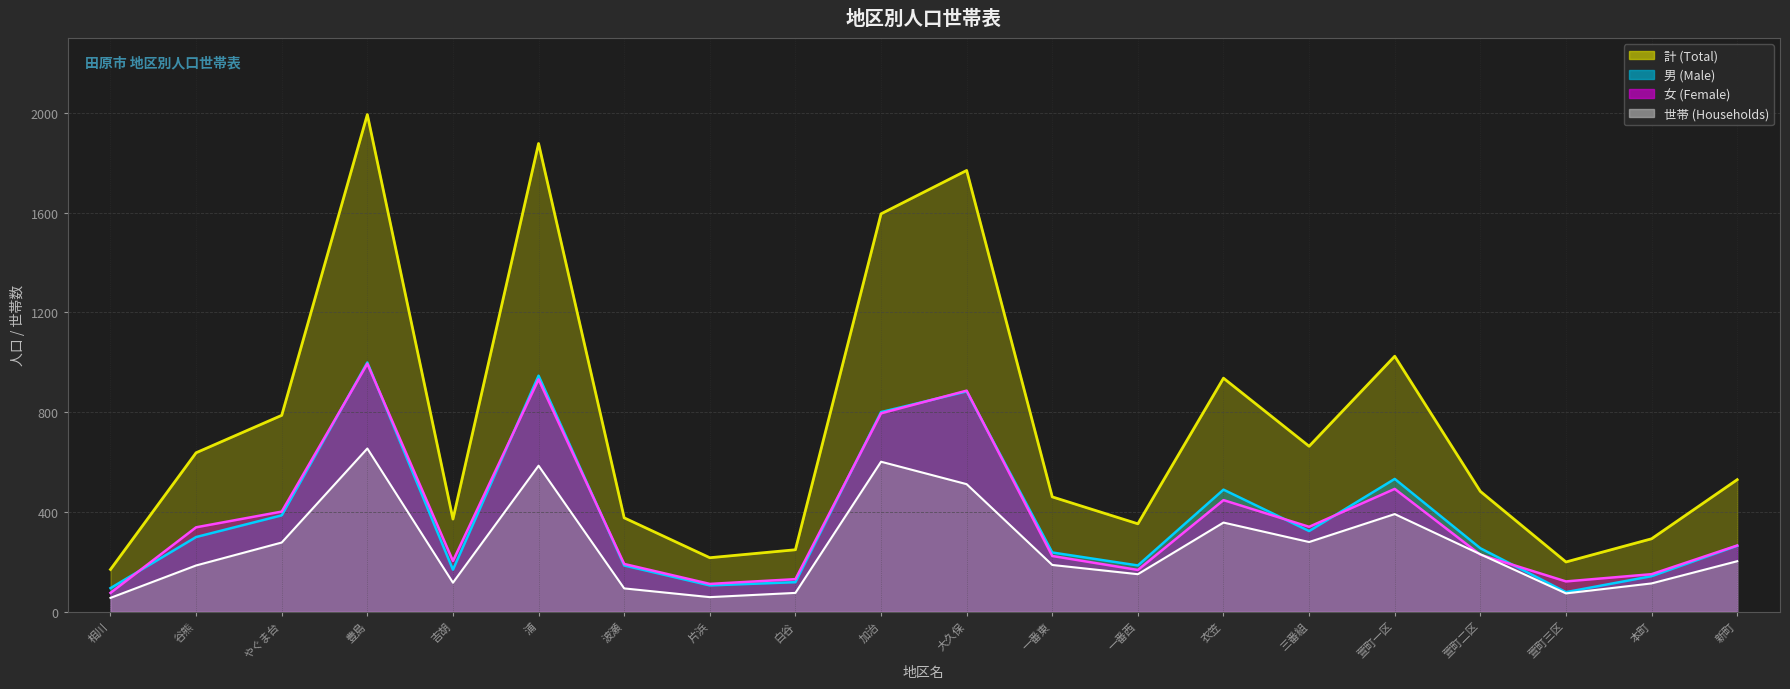

Which series has the largest total across all categories?

計 (Total)